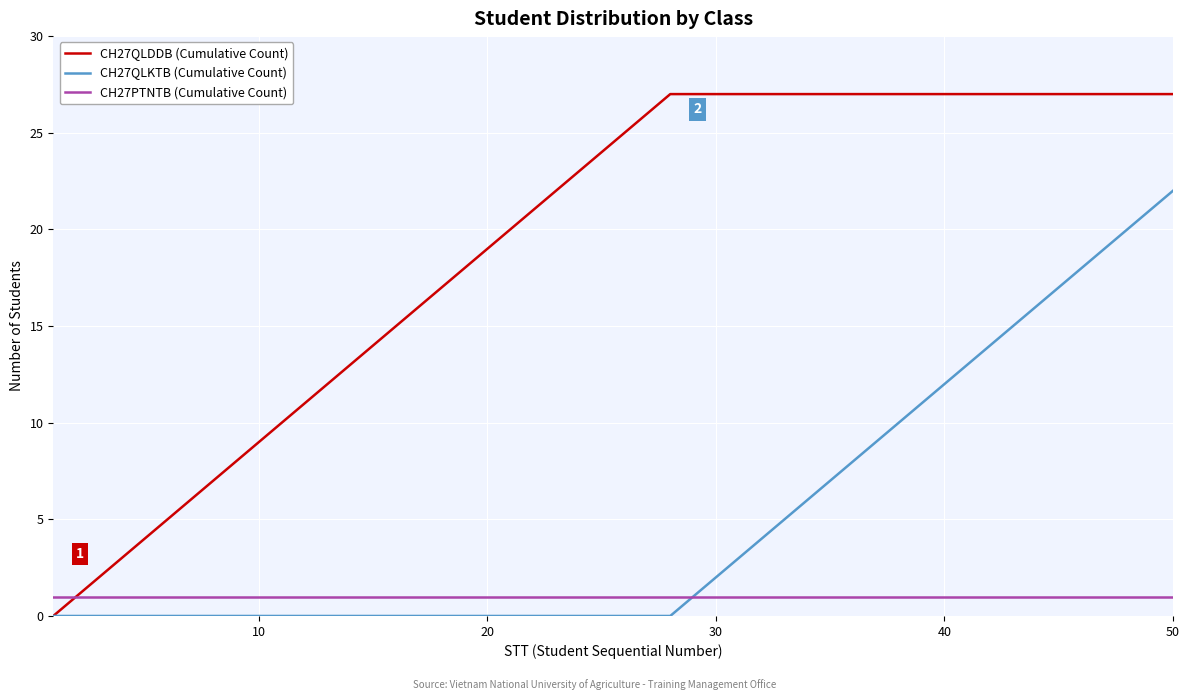

Which series has the largest total across all categories?

CH27QLDDB (Cumulative Count)